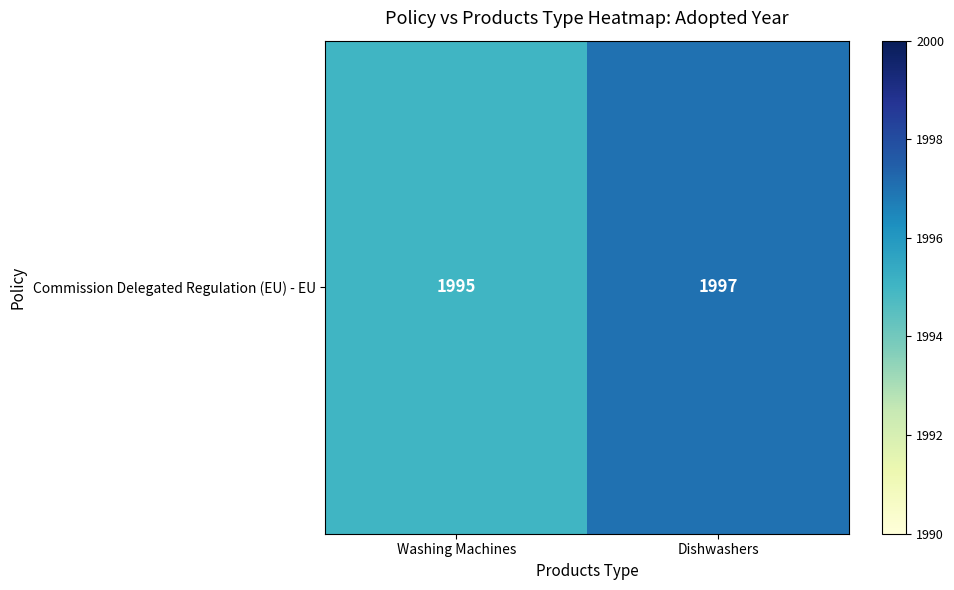

Reading left to right, extract all data points from this chart.

Washing Machines=1995	Dishwashers=1997